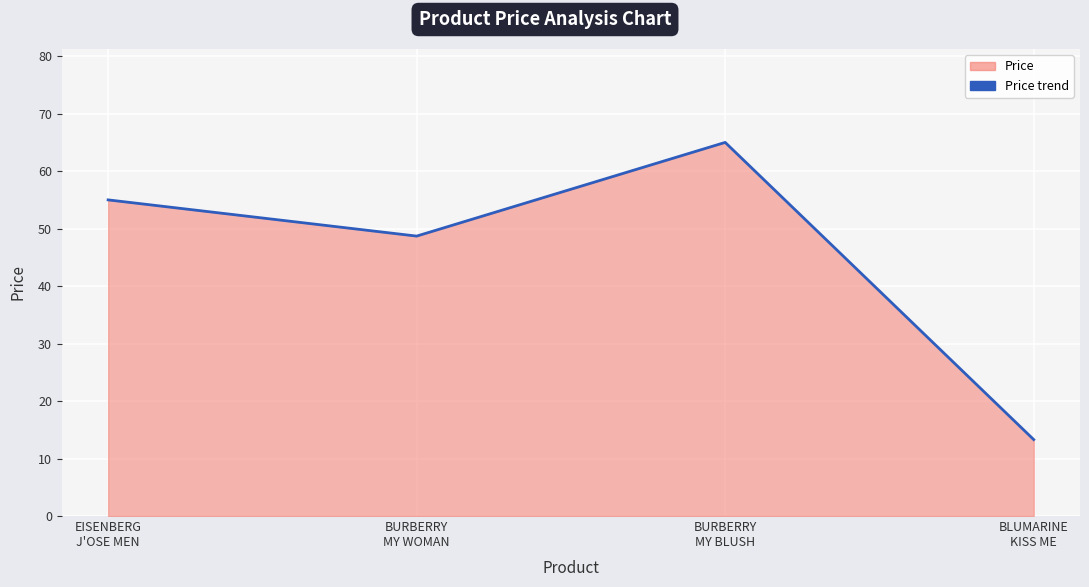

At which category does the data reach its first local valley?

BURBERRY
MY WOMAN